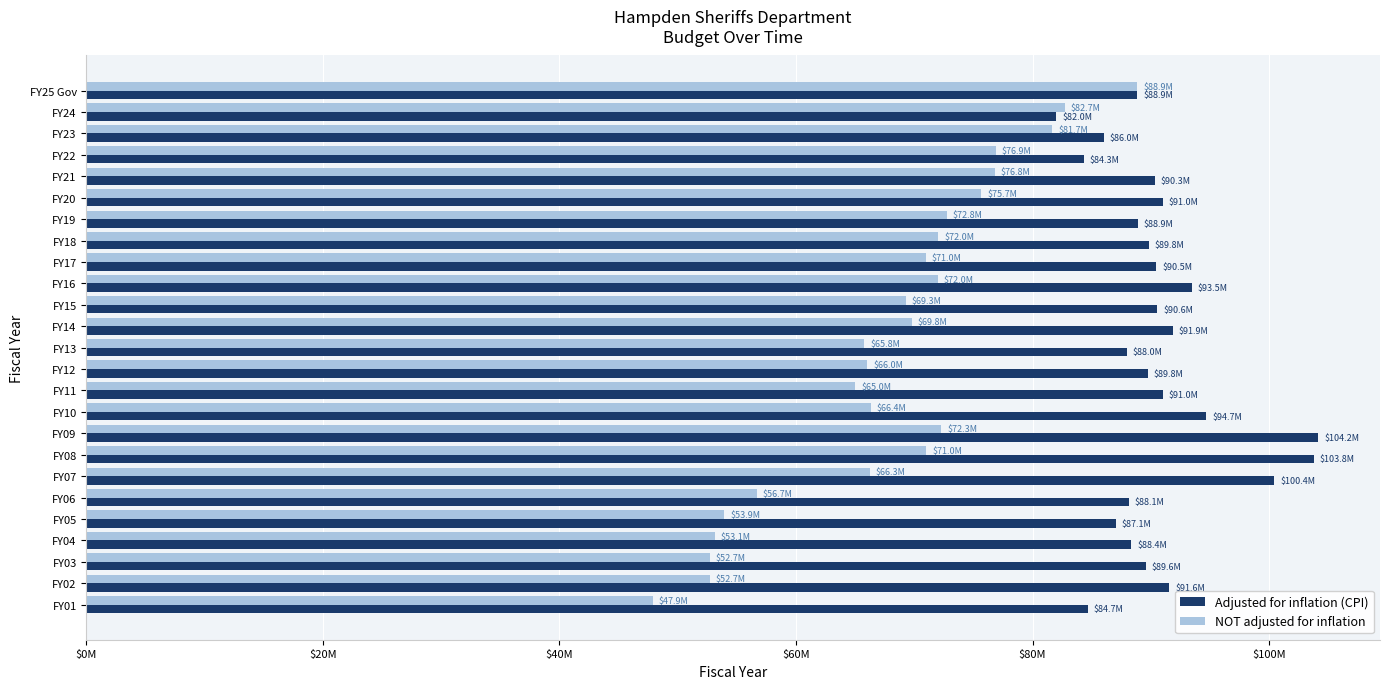

What are all the series names shown in the legend?

Adjusted for inflation (CPI), NOT adjusted for inflation